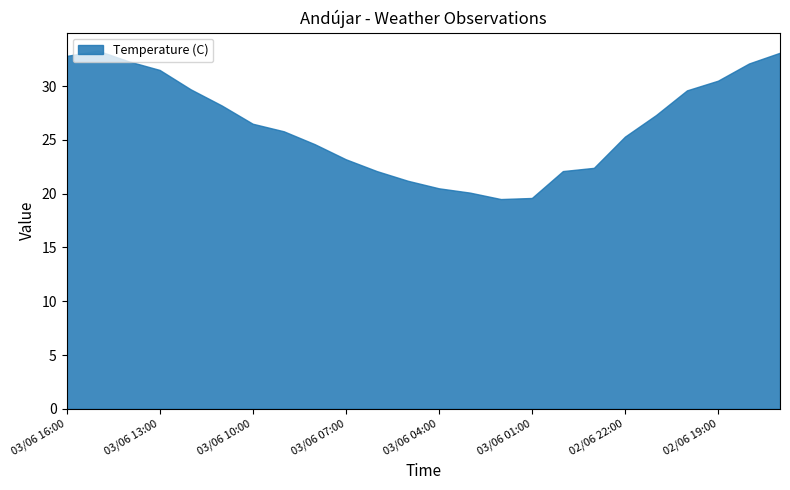

What is the difference between the maximum and minimum values?

13.8